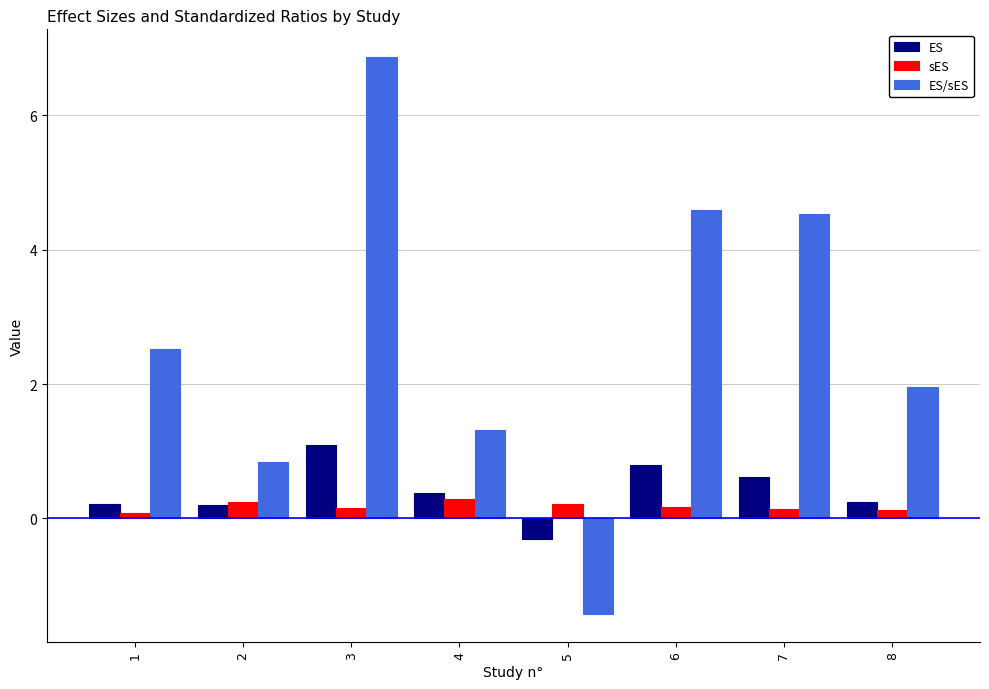

Which series has the largest total across all categories?

ES/sES